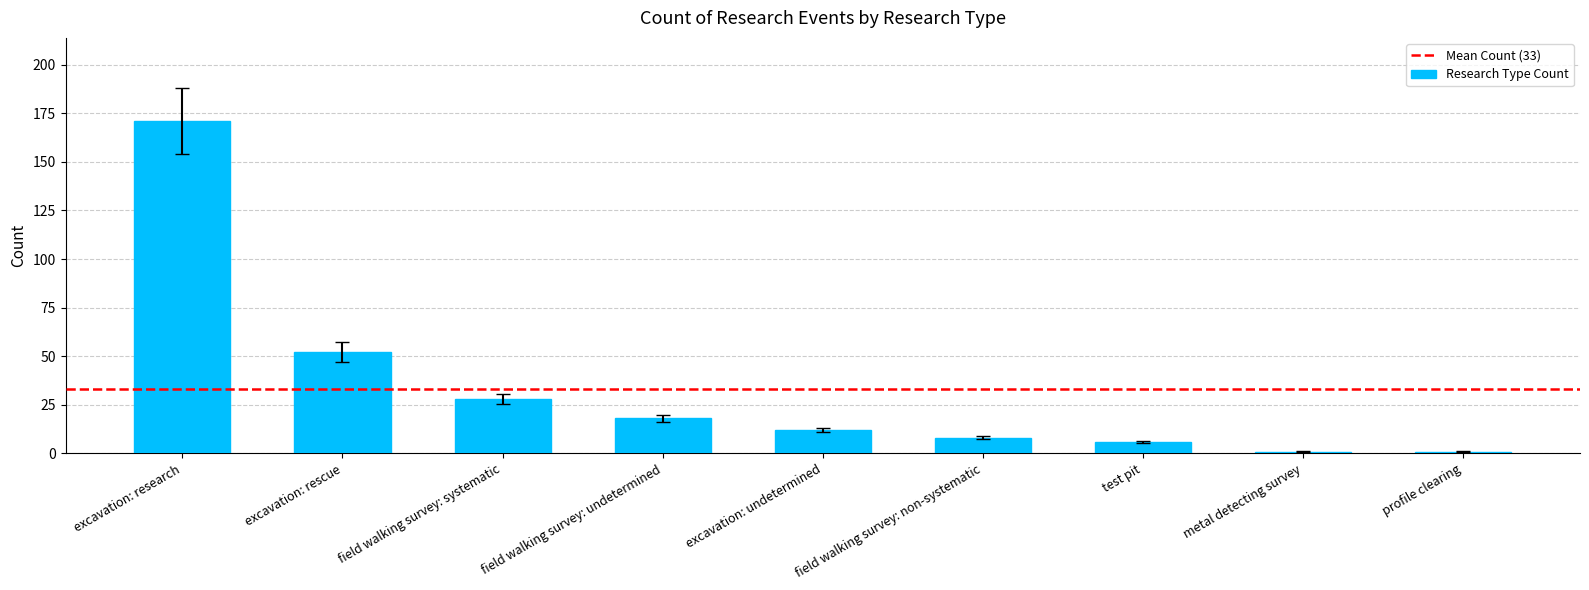

What is the average value?

33